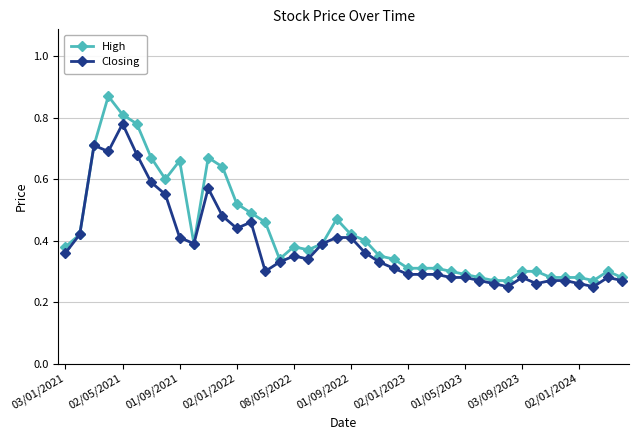

True or false: Closing has more than 1 points higher than both neighbors.

True